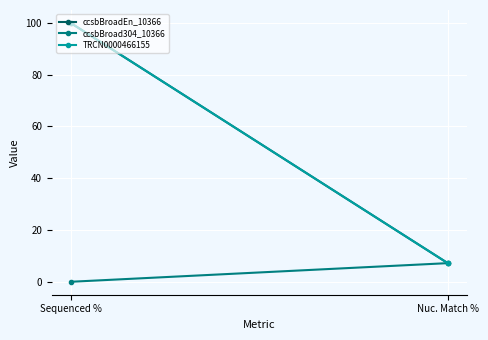

The value of TRCN0000466155 at Nuc. Match % is 7.2. True or false?

True